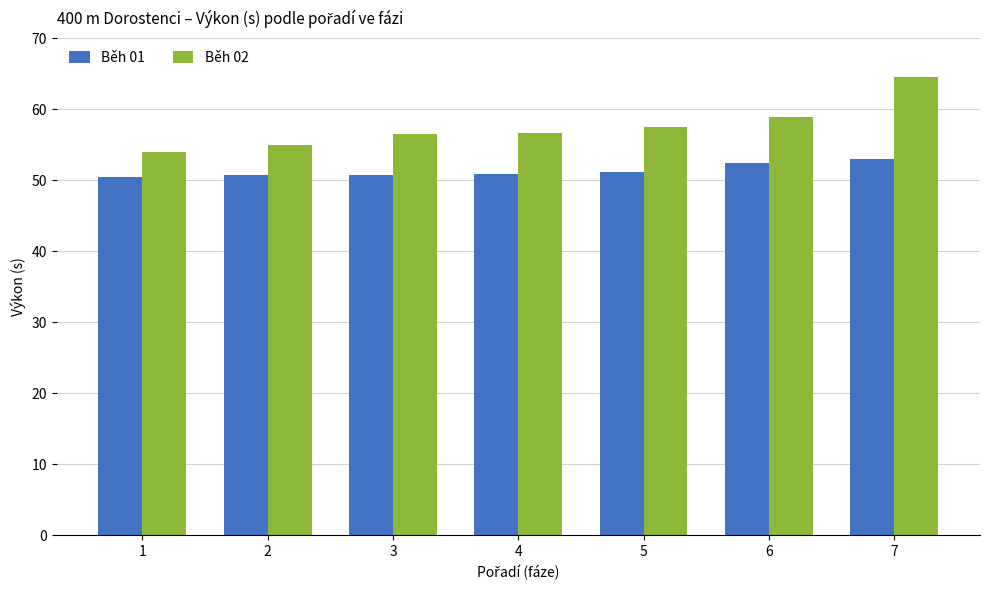

How many values in the Běh 02 series exceed 56?

5